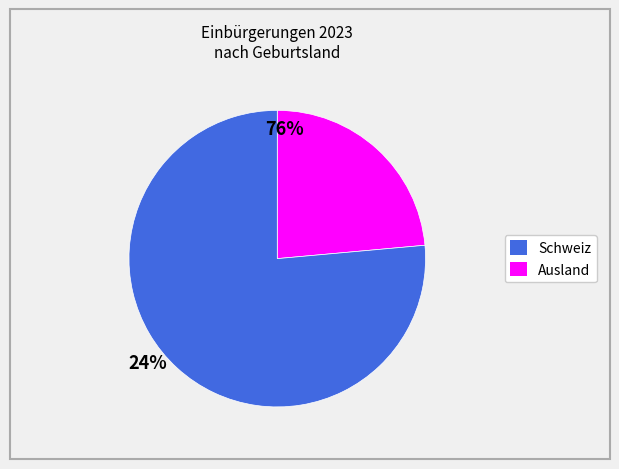

Which category has the smallest portion of the pie?

Schweiz